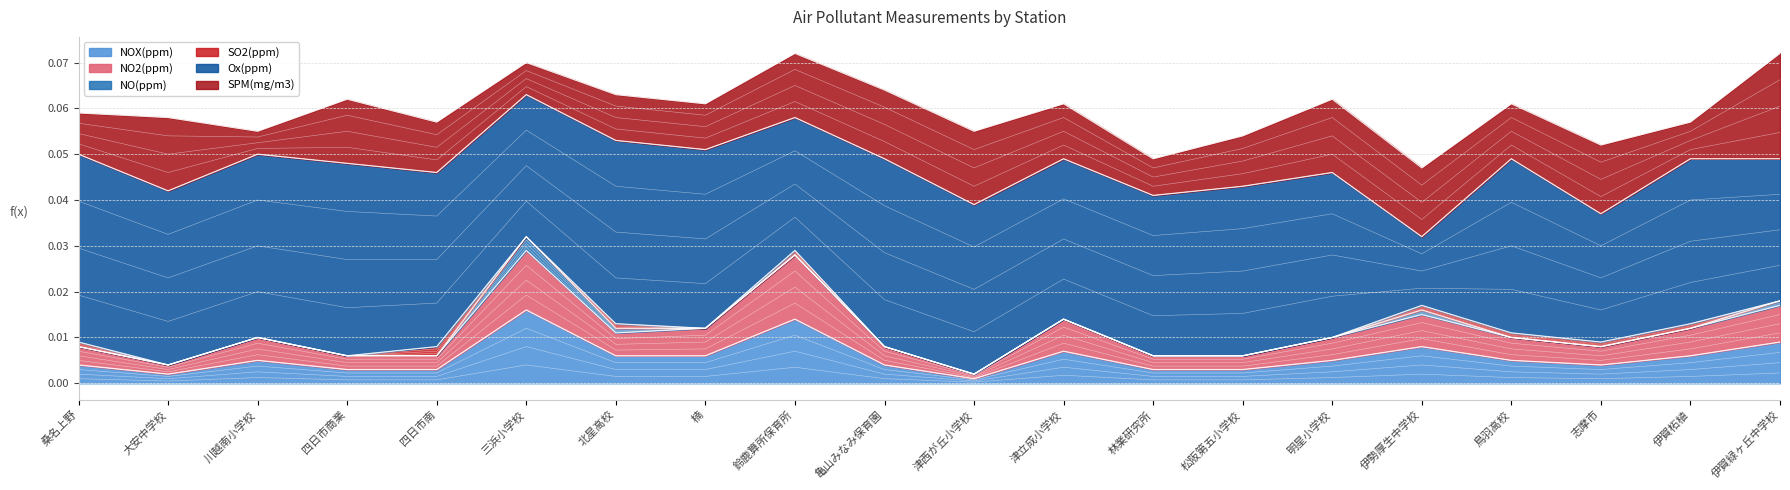

How many lines are shown in the chart?

6